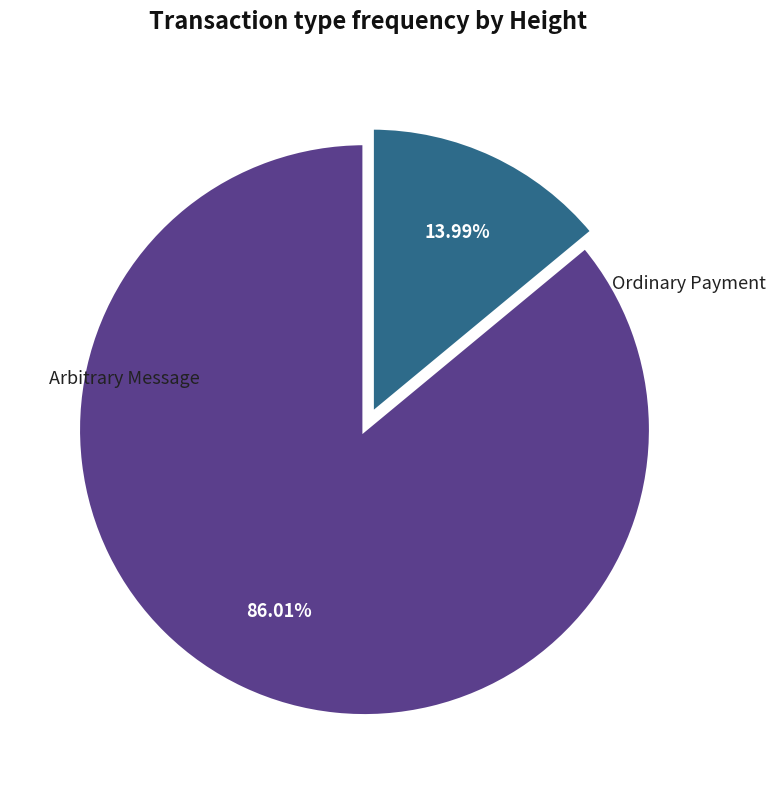

Which slice is the largest?

Arbitrary Message